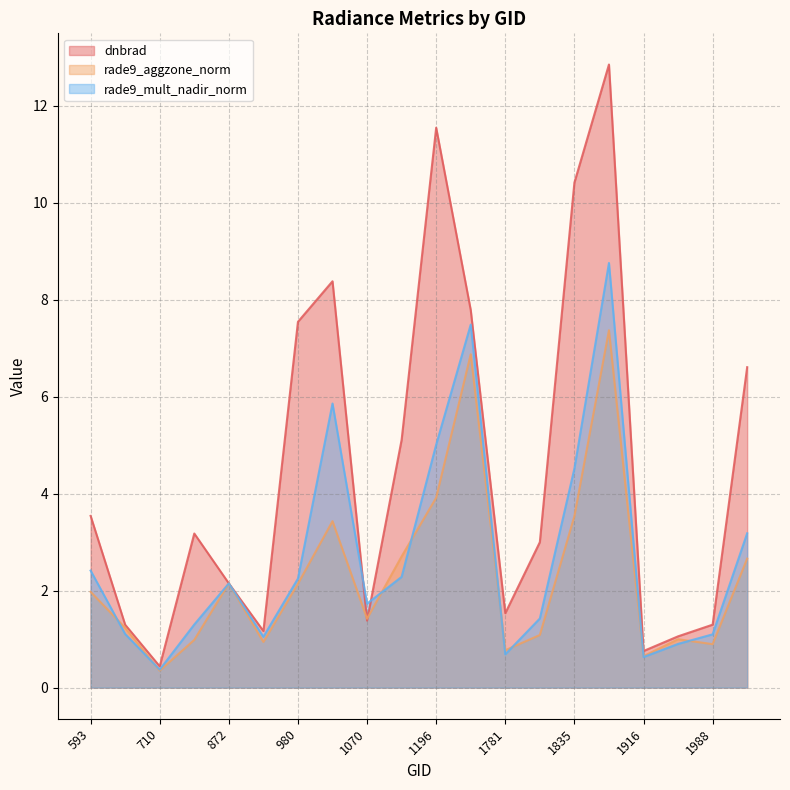

What is the difference between the maximum and second lowest values in the dnbrad series?

12.1